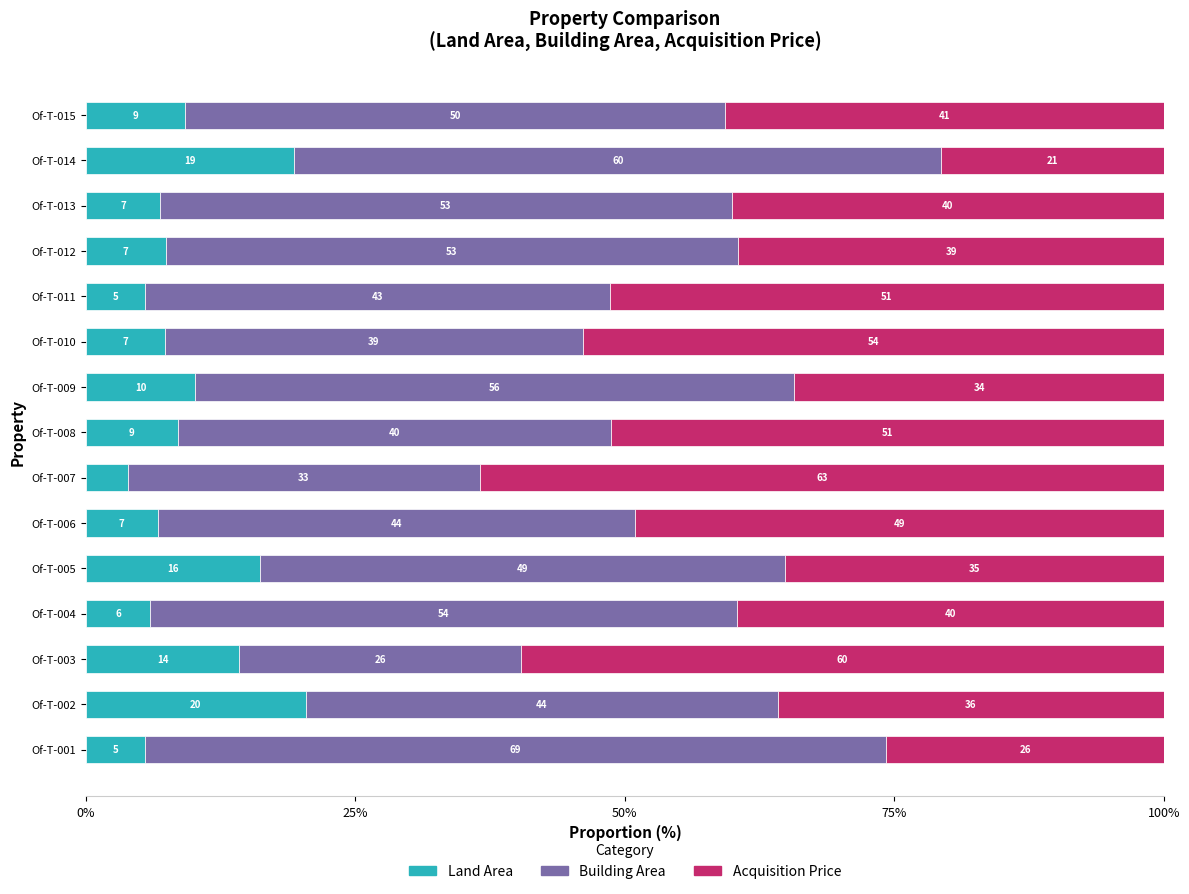

What are all the series names shown in the legend?

Land Area, Building Area, Acquisition Price